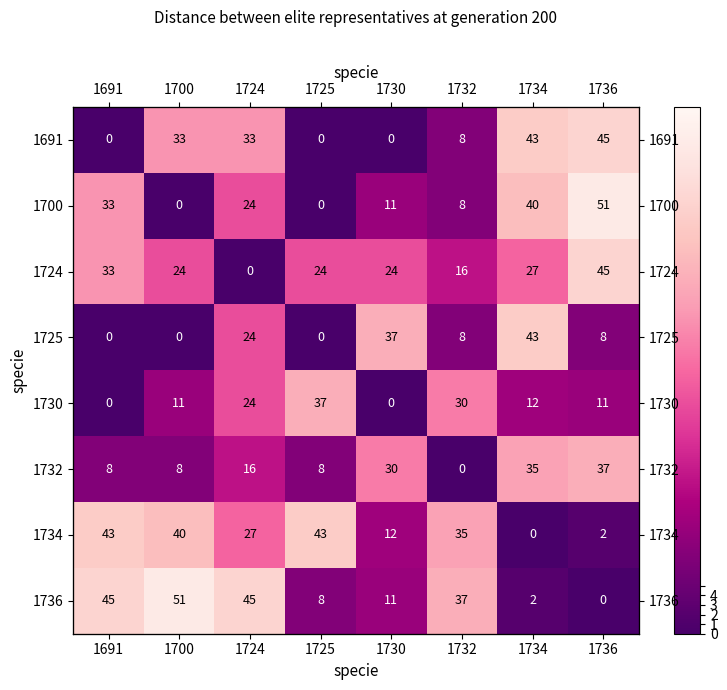

At which label is 1700 closest to 25?

1724